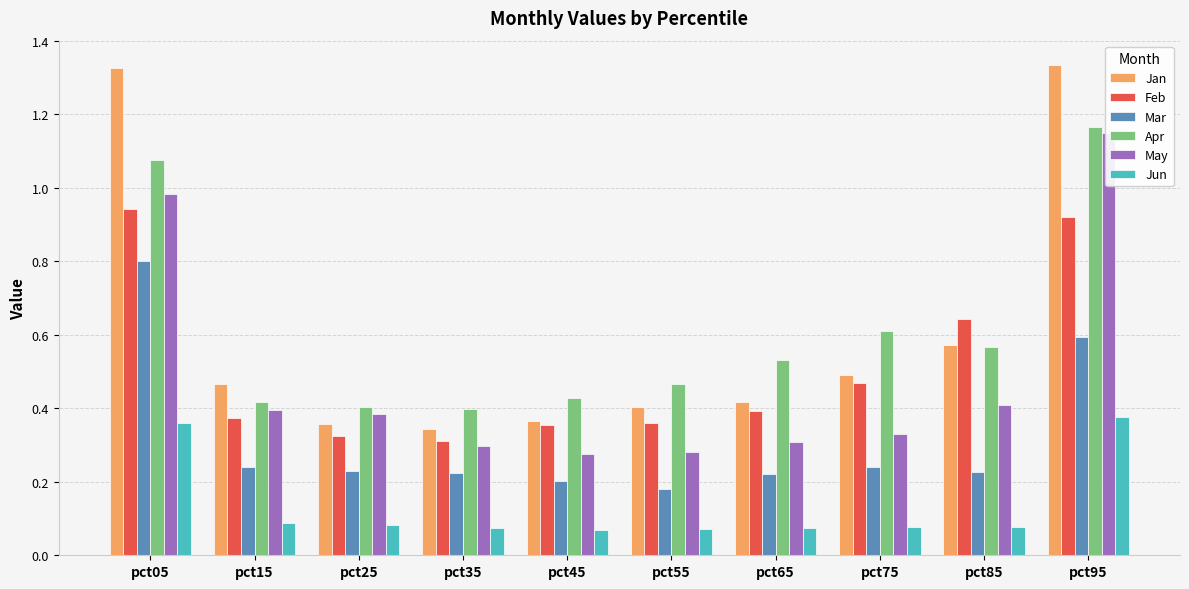

How many bars are there in total?

60